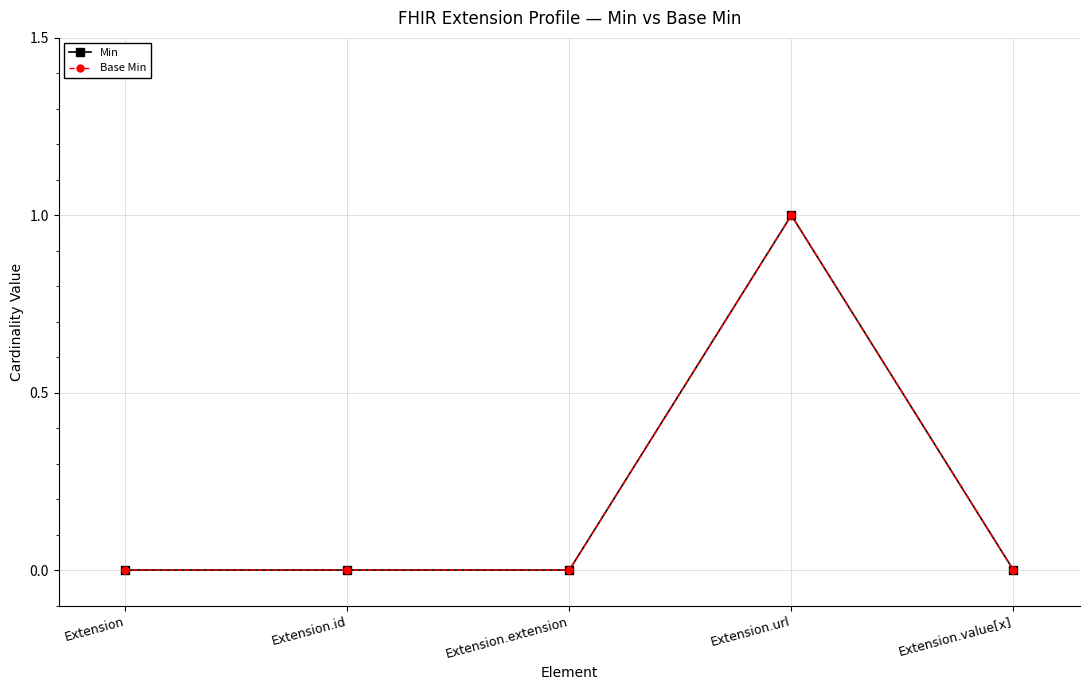

Is this an area chart (filled region under the line)?

No